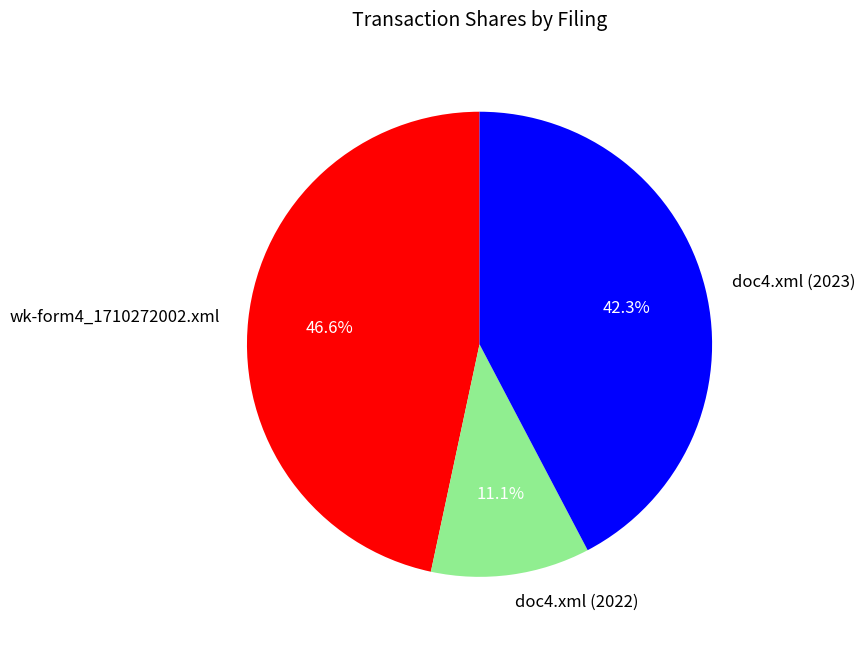

To the nearest percent, what is the difference between the doc4.xml (2023) and doc4.xml (2022) slice percentages?

31%